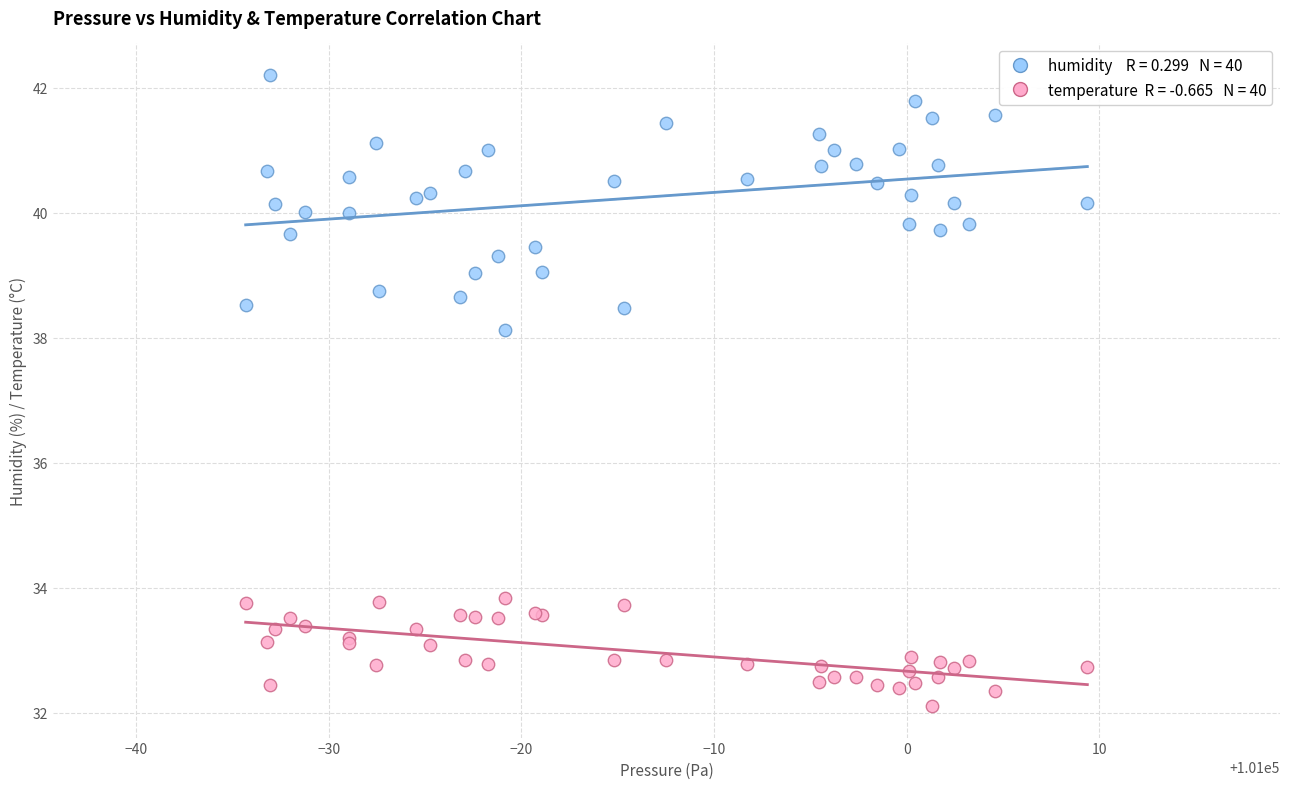

Across all series, what Y value is closest to 37?

38.1